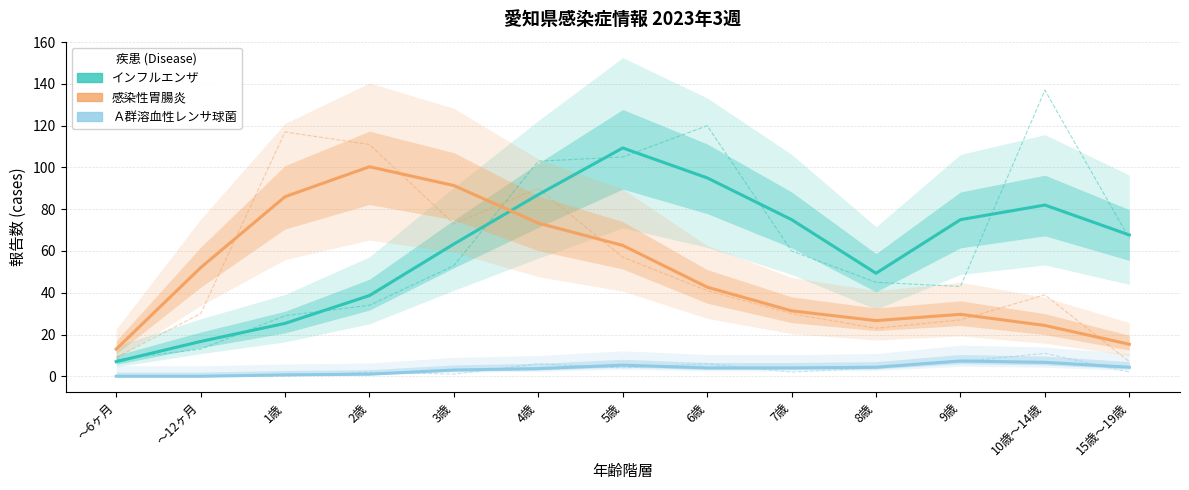

How many distinct data groups are displayed?

3